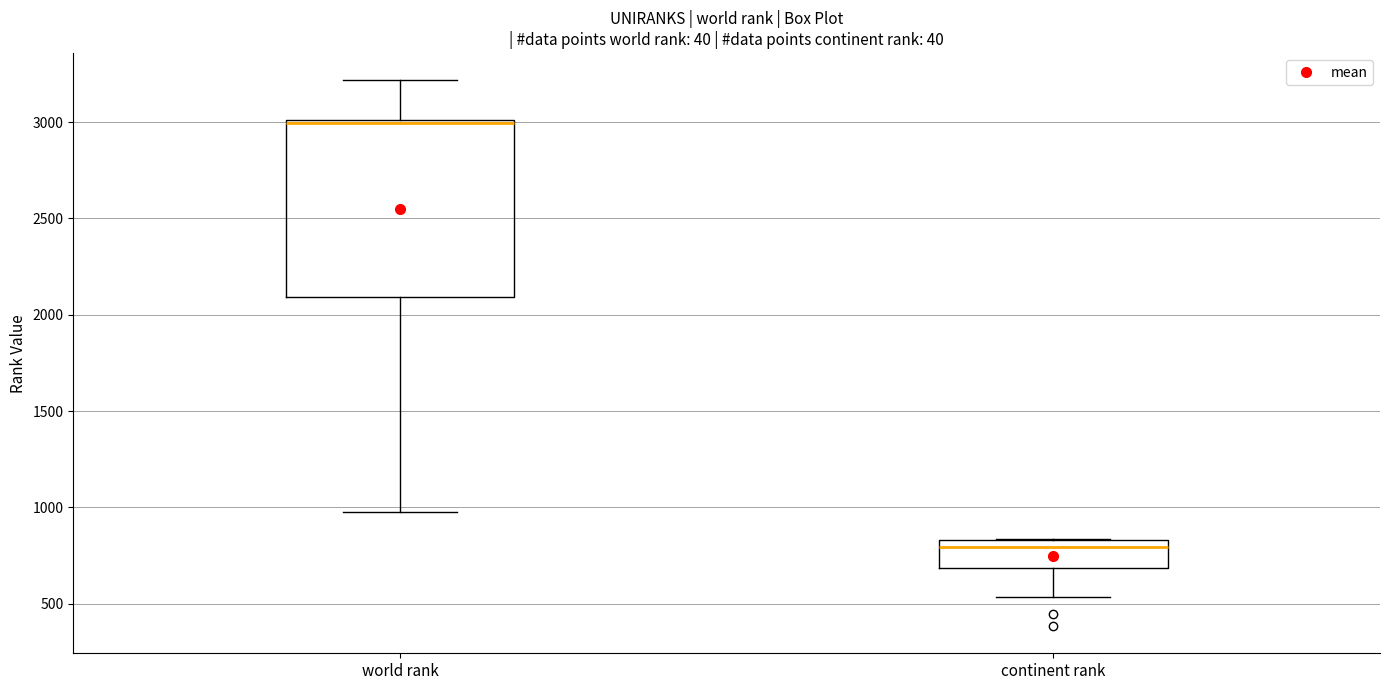

Reading left to right, read every box against the y-axis: the position of its median line, the range the box covers, and the ends of its whiskers. The values are not printed on the chart, so give them approximately, as read against the axis.

world rank: median 3000, box 2100 to 3000, whiskers 1000 to 3200
continent rank: median 800, box 700 to 850, whiskers 550 to 850